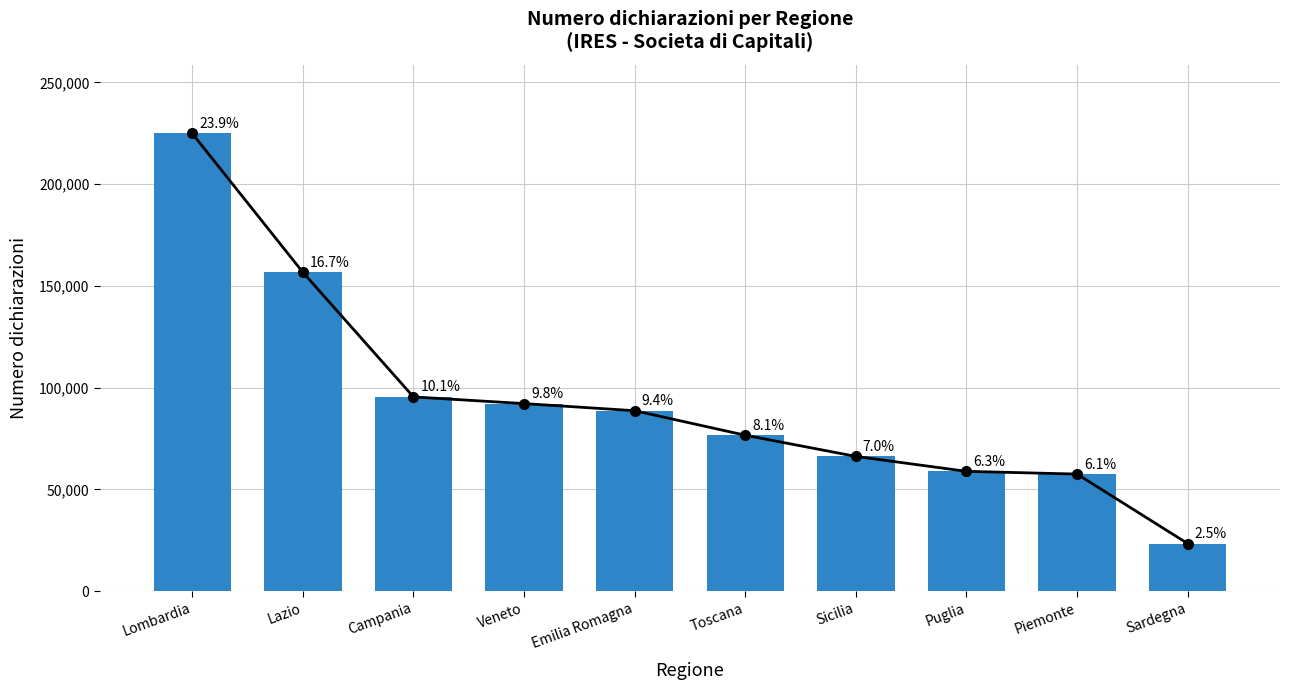

Reading left to right, what are all the values shown in this chart?

Lombardia=224903	Lazio=156696	Campania=95455	Veneto=92181	Emilia Romagna=88685	Toscana=76637	Sicilia=66228	Puglia=58890	Piemonte=57541	Sardegna=23419